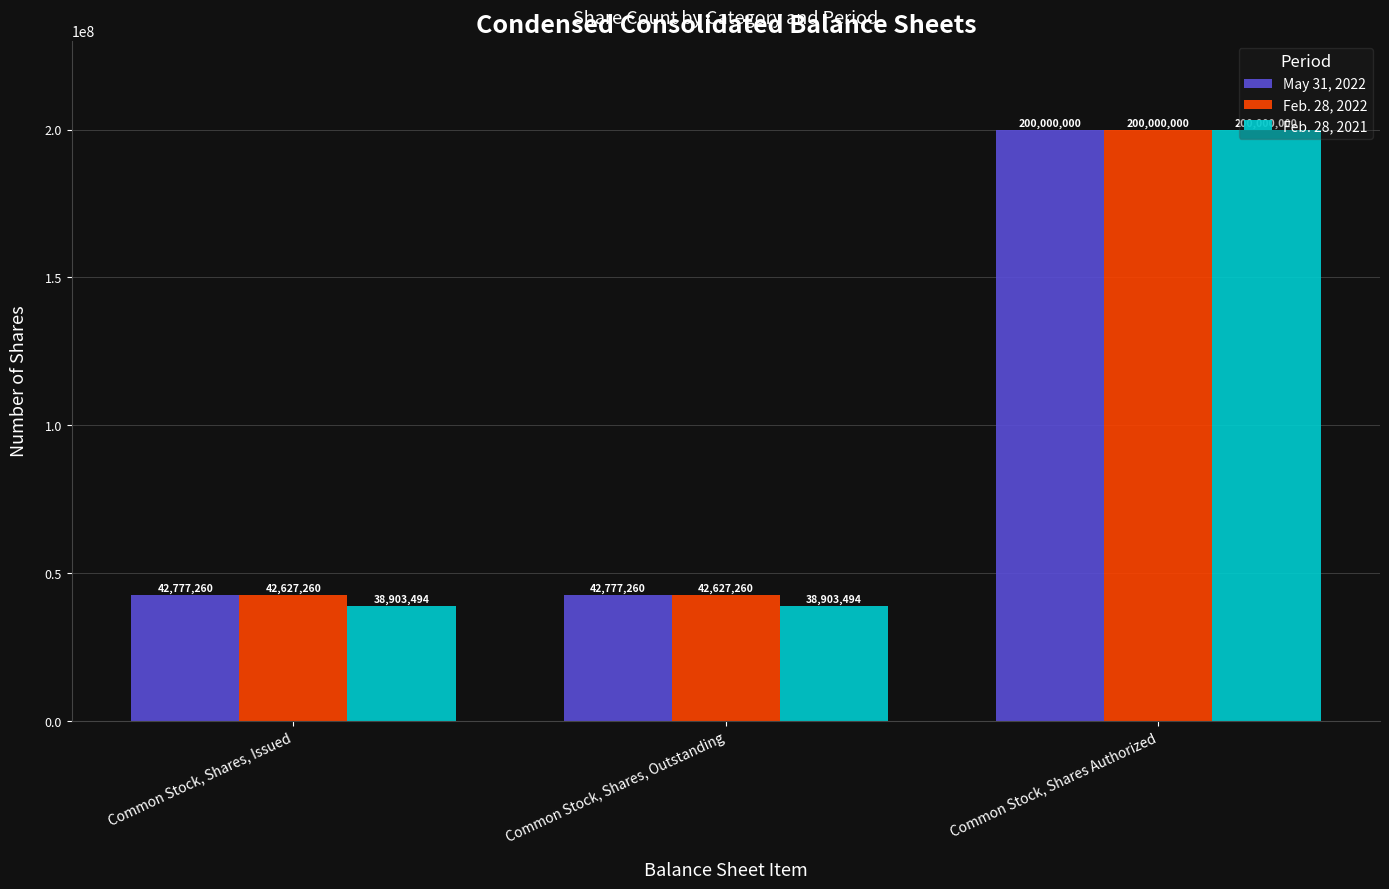

What is the sum of the Feb. 28, 2021 values at Common Stock, Shares Authorized and Common Stock, Shares, Issued?

238903494